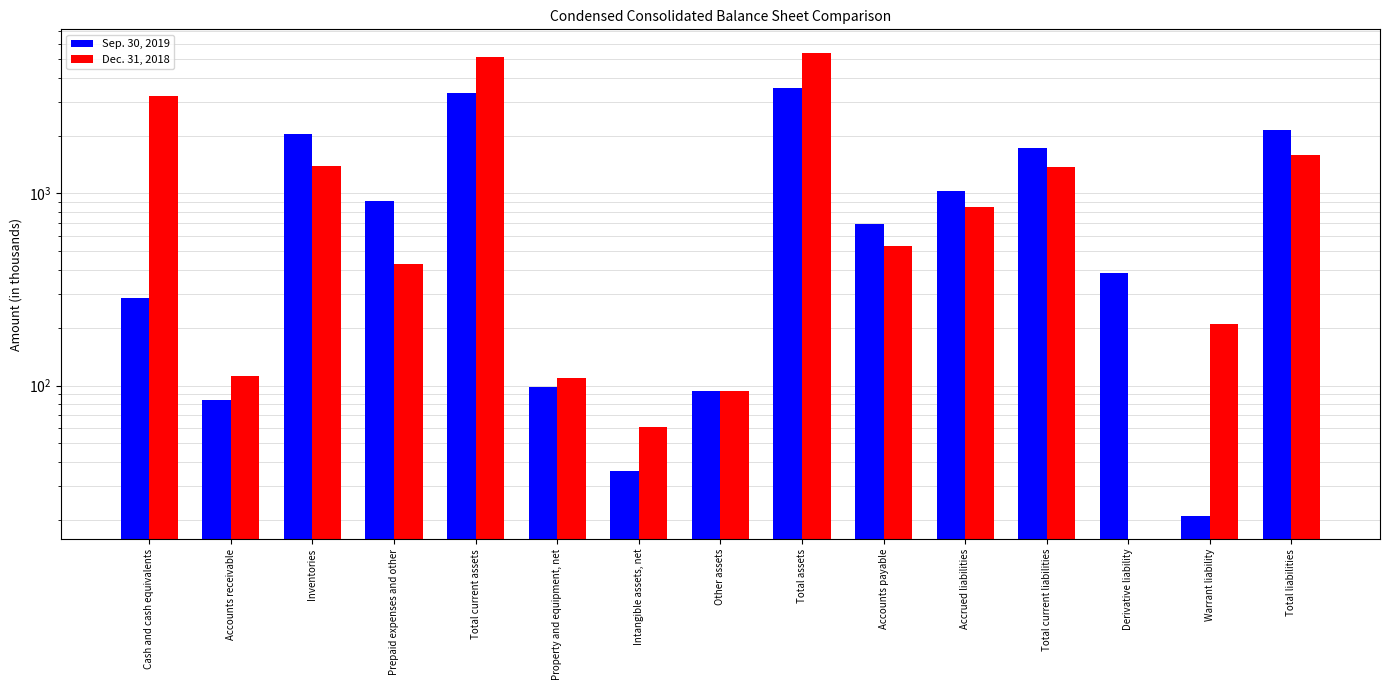

What is the label of the 6th bar from the left?

Property and equipment, net